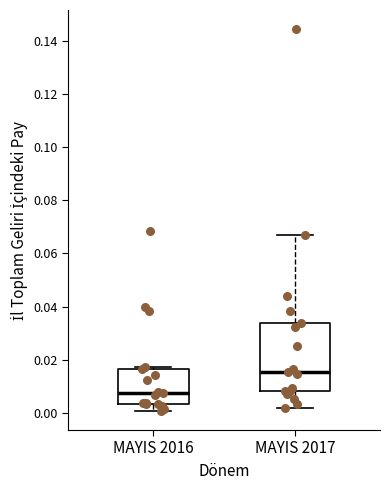

Reading left to right, transcribe this box plot: for each box, give where its median line is, the range the box spans, and where its two whiskers end, as read against the y-axis. The values are not printed on the chart, so give them approximately, as read against the axis.

MAYIS 2016: median 0.008, box 0.004 to 0.016, whiskers 0.000 to 0.018
MAYIS 2017: median 0.016, box 0.008 to 0.034, whiskers 0.002 to 0.066